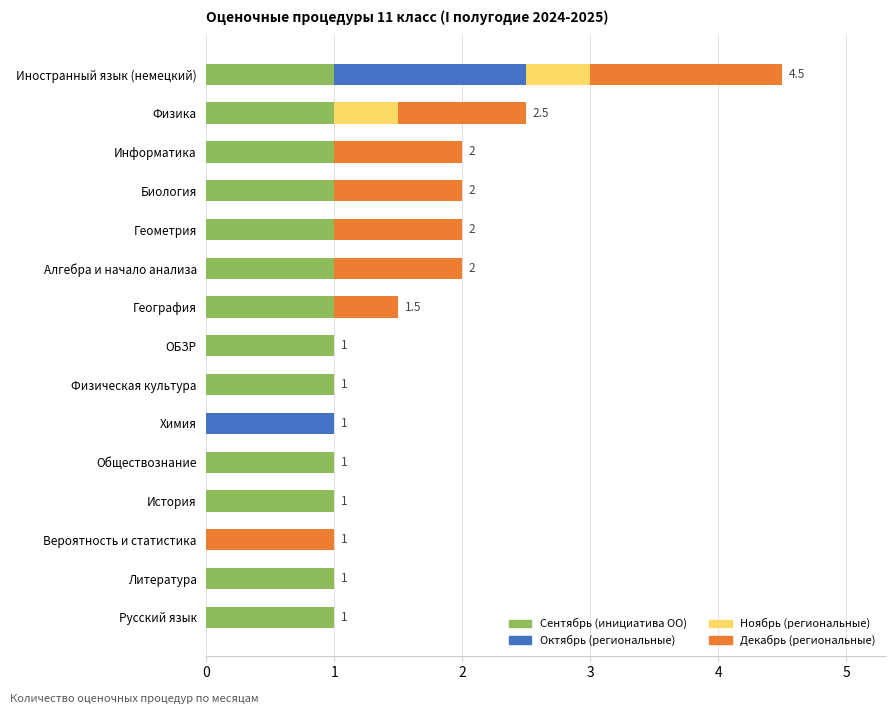

How many series are shown in this chart?

4